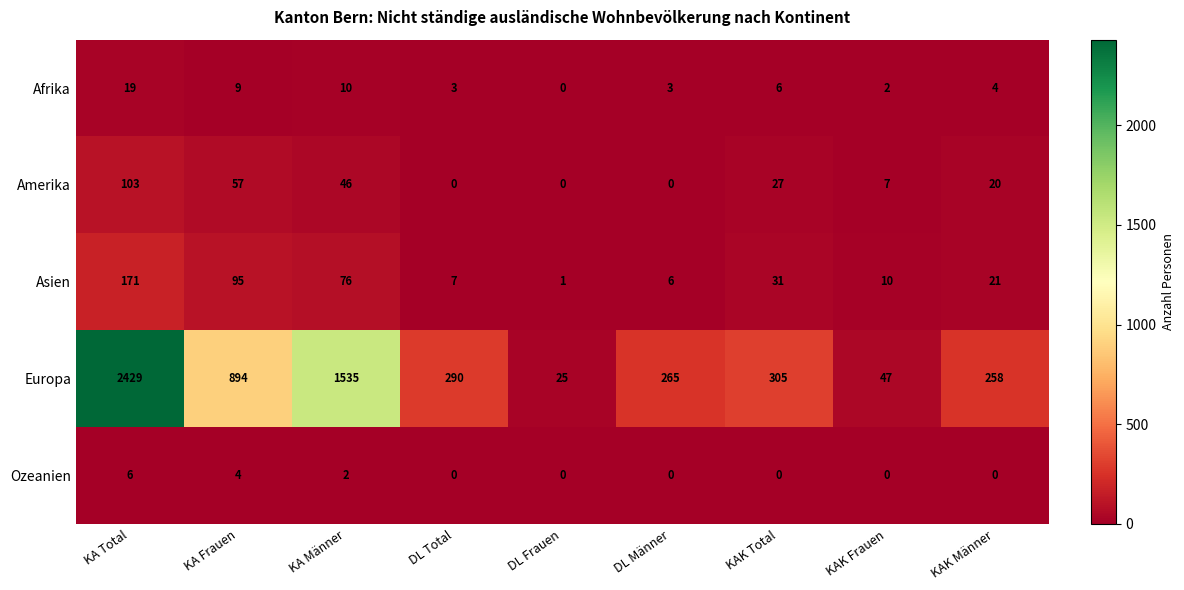

What is the difference between the second highest and second lowest values in the Europa series?

1488